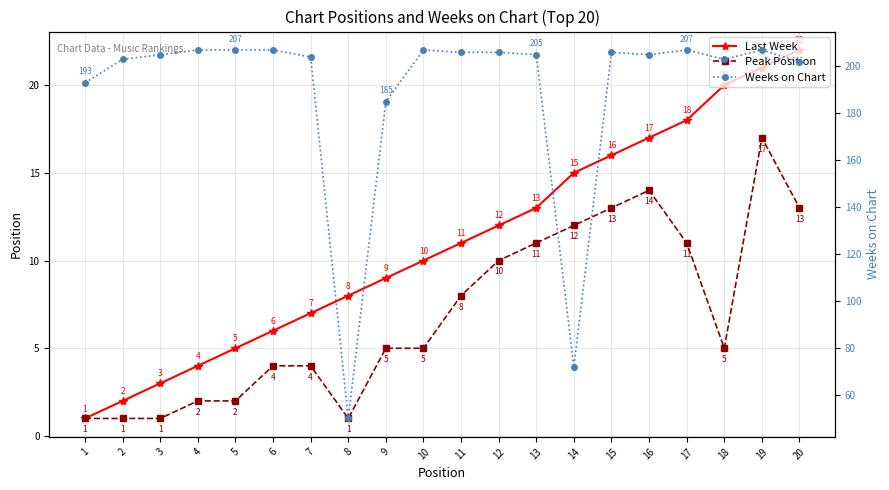

Reading left to right, extract all data points from this chart.

Last Week: 1=1	2=2	3=3	4=4	5=5	6=6	7=7	8=8	9=9	10=10	11=11	12=12	13=13	14=15	15=16	16=17	17=18	18=20	19=21	20=22
Peak Position: 1=1	2=1	3=1	4=2	5=2	6=4	7=4	8=1	9=5	10=5	11=8	12=10	13=11	14=12	15=13	16=14	17=11	18=5	19=17	20=13
Weeks on Chart: 1=193	2=203	3=205	4=207	5=207	6=207	7=204	8=50	9=185	10=207	11=206	12=206	13=205	14=72	15=206	16=205	17=207	18=203	19=207	20=202